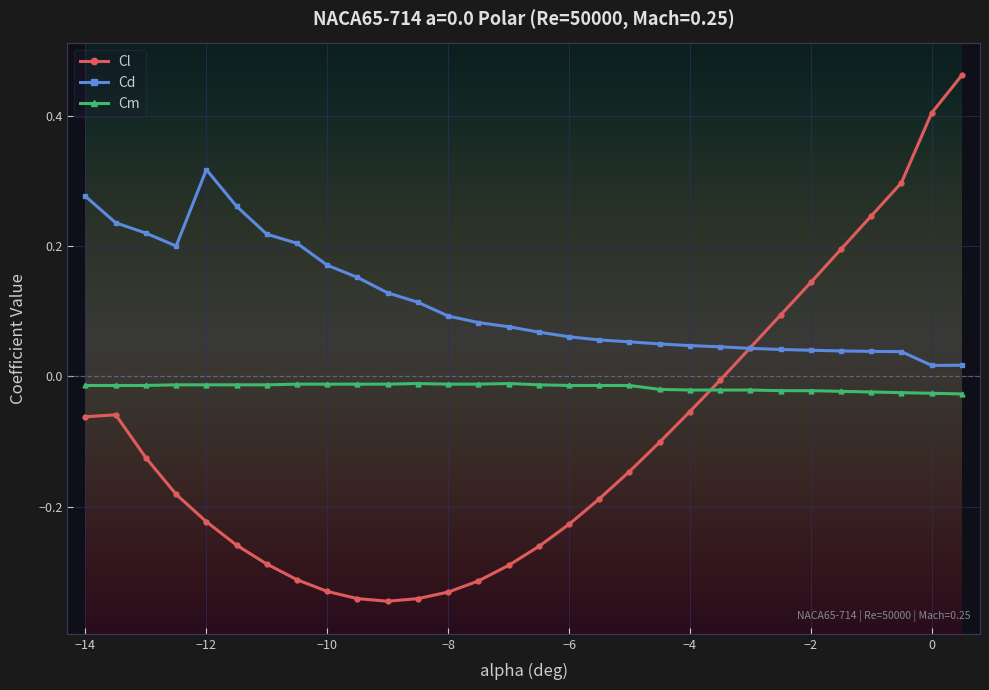

Rank the series by their average value, from lowest to highest.

Cl, Cm, Cd